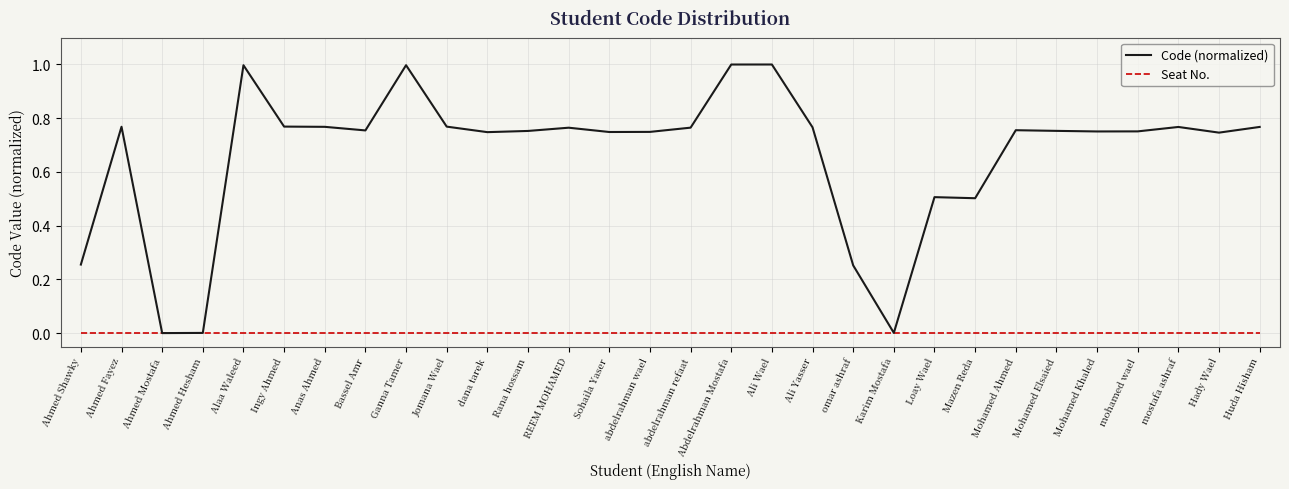

True or false: Code (normalized) has a value of 1.0 at Abdelrahman Mostafa.

True